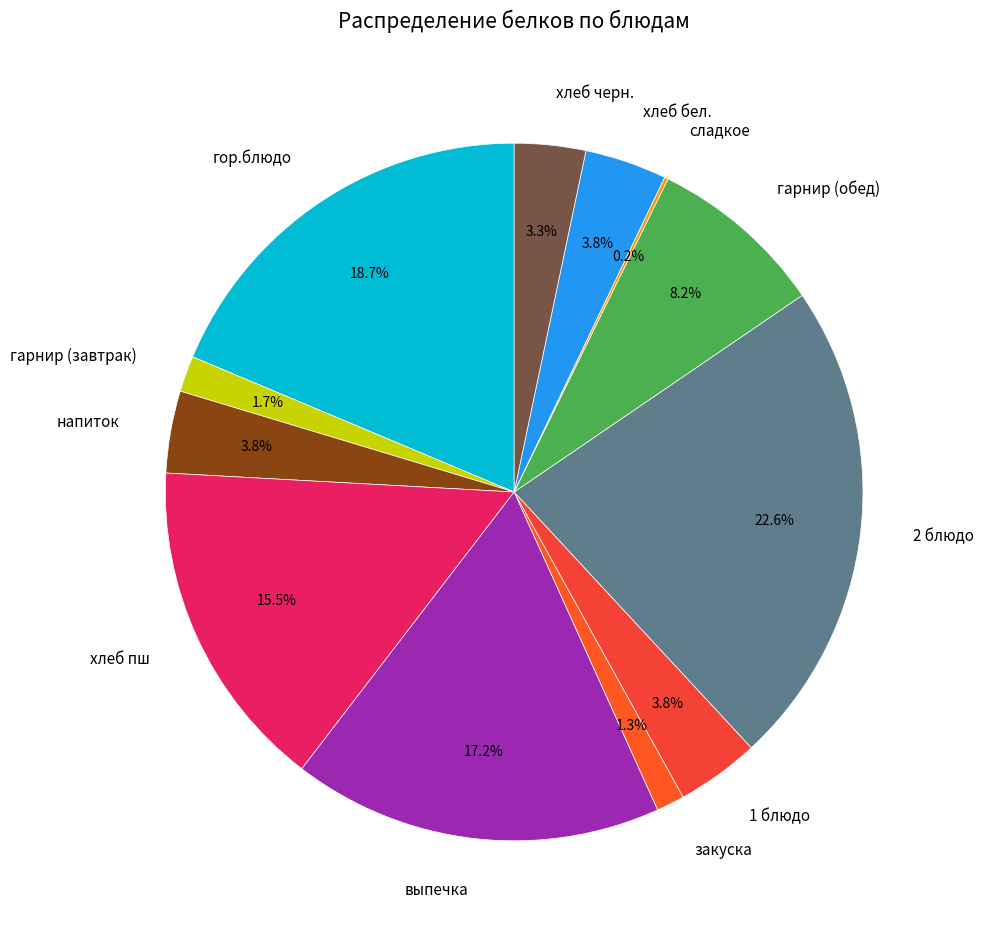

To the nearest percent, what is the average slice percentage?

8%